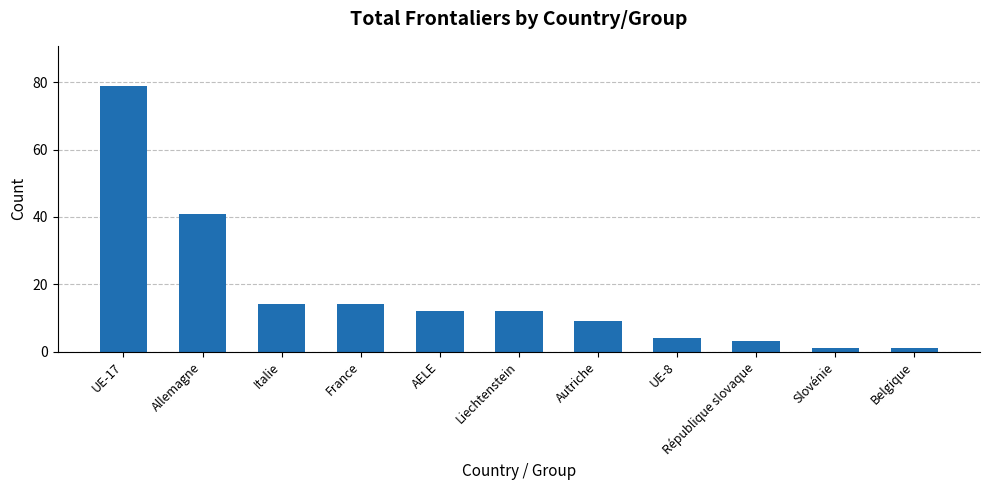

Reading right to left, transcribe all the data shown in this chart.

1	1	3	4	9	12	12	14	14	41	79